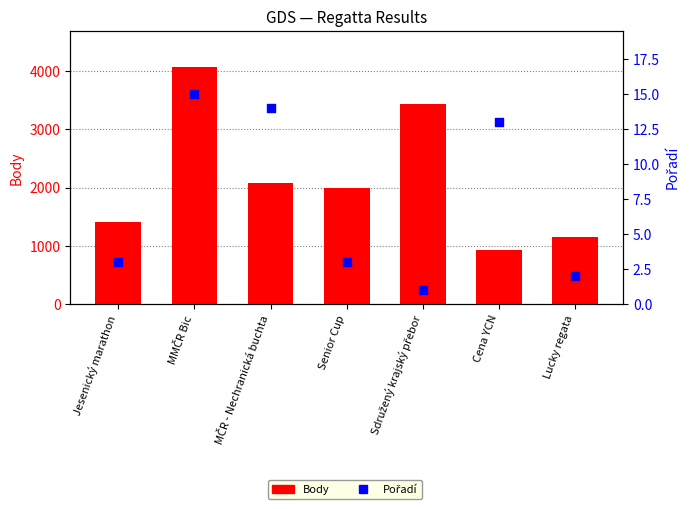

What are all the series names shown in the legend?

Body, Pořadí